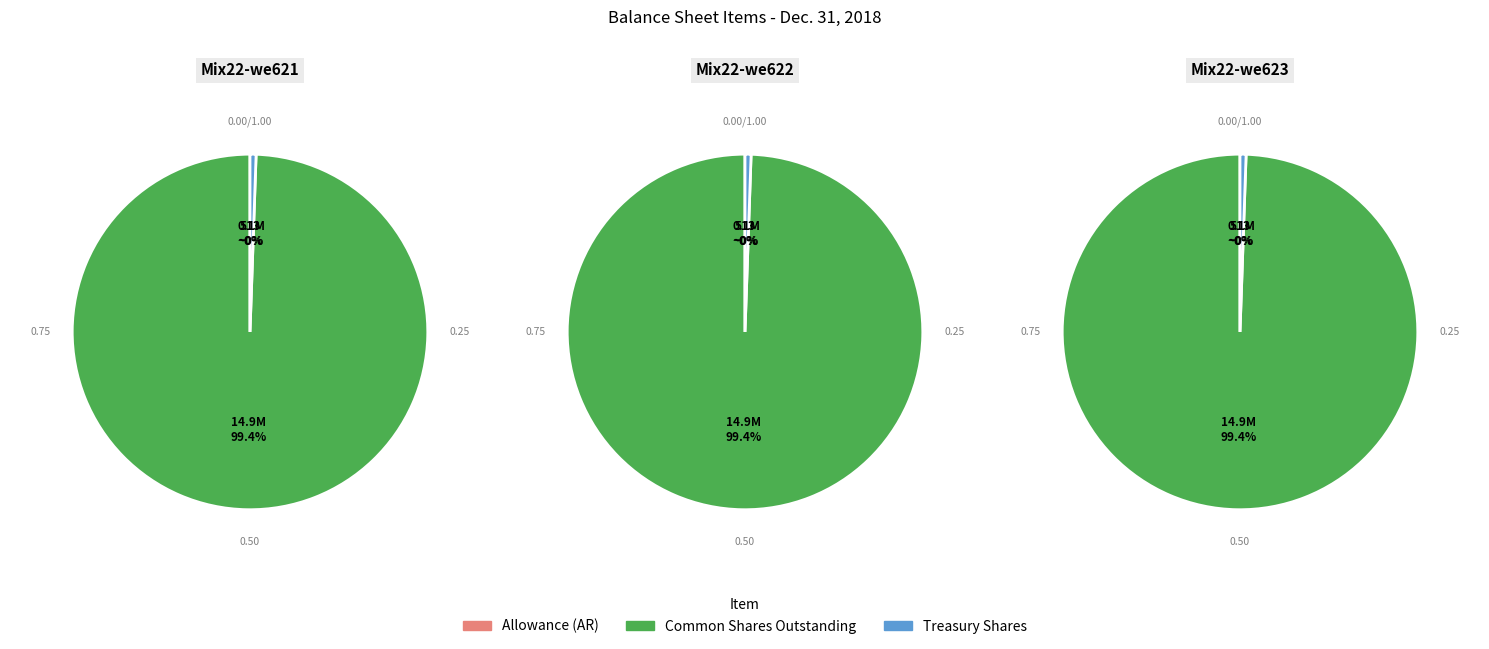

To the nearest percent, what is the difference between the Treasury stock, shares and Accounts receivable, allowance for doubtful accounts slice percentages?

1%